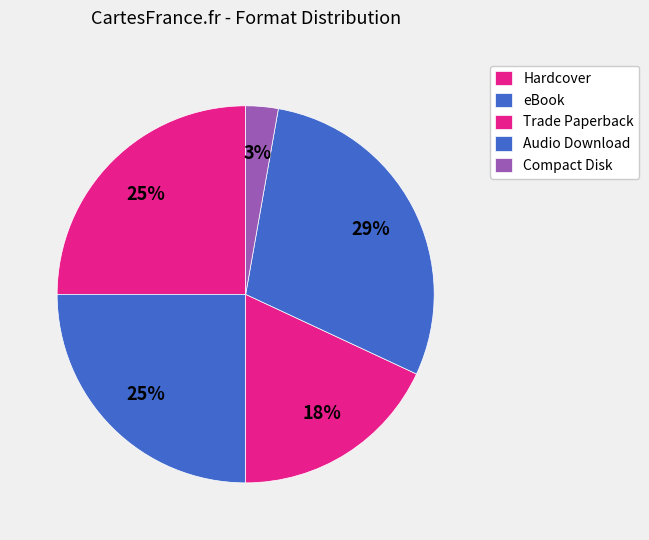

Do Hardcover and eBook together represent more than half of the pie?

Yes